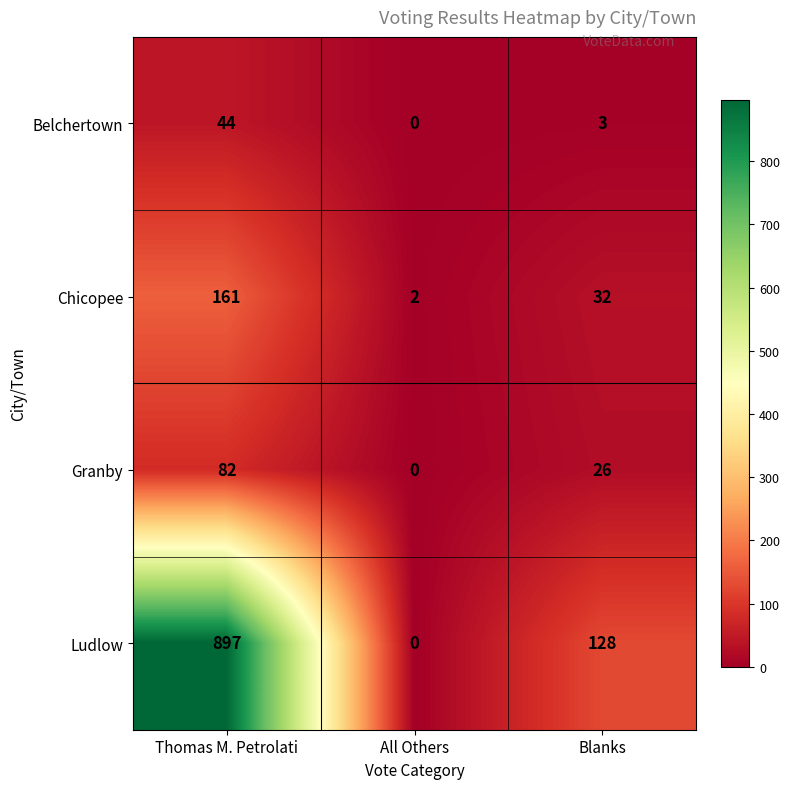

Reading left to right, extract all data points from this chart.

Belchertown: Thomas M. Petrolati=44	All Others=0	Blanks=3
Chicopee: Thomas M. Petrolati=161	All Others=2	Blanks=32
Granby: Thomas M. Petrolati=82	All Others=0	Blanks=26
Ludlow: Thomas M. Petrolati=897	All Others=0	Blanks=128